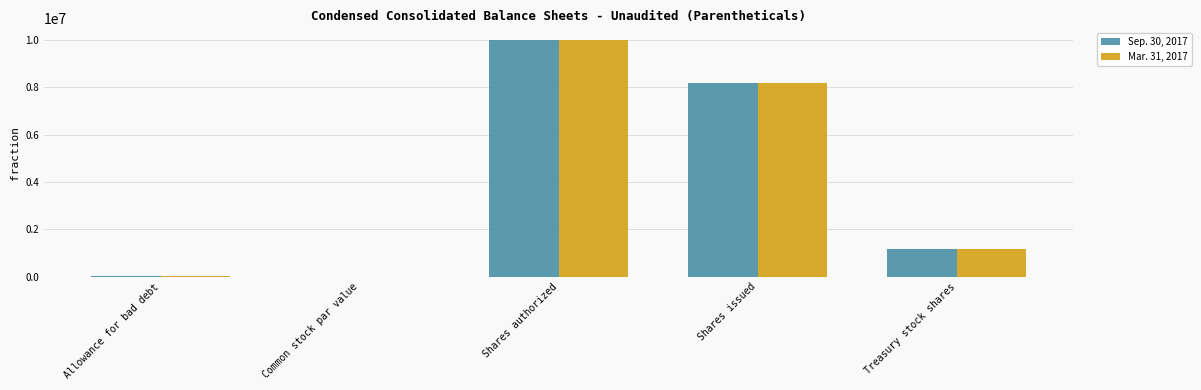

Is the value of Sep. 30, 2017 at Shares authorized greater than the value of Mar. 31, 2017 at Common stock par value?

Yes